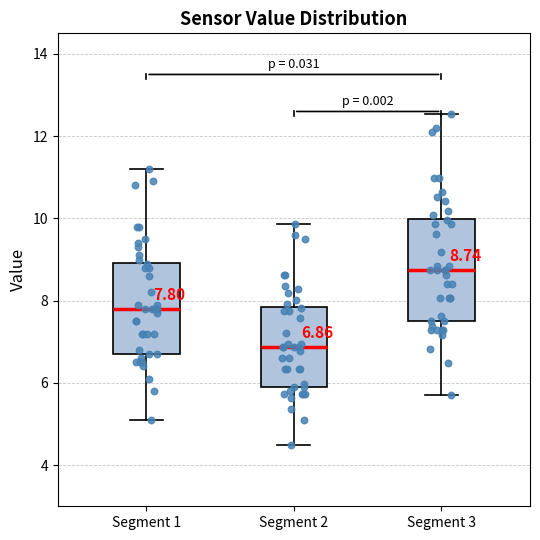

Which box's median line is the highest?

Segment 3